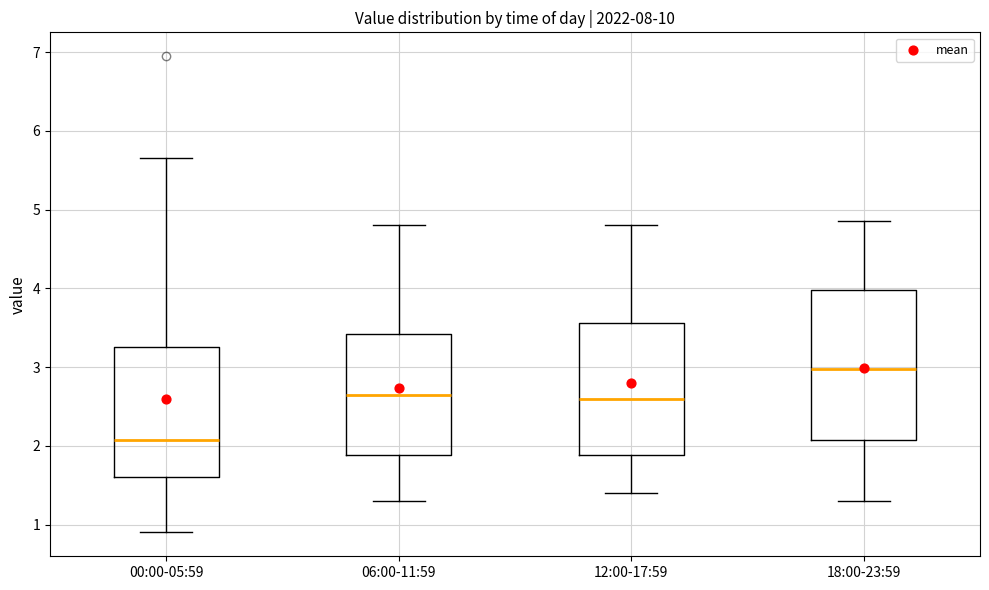

Where does the median line of the box for 00:00-05:59 sit on the y-axis? The values are not printed on the chart, so give them approximately, as read against the axis.

2.1